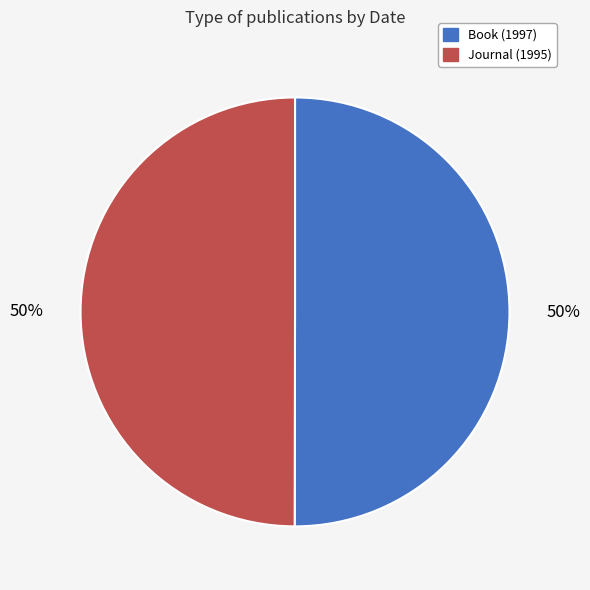

Is the sum of Book (1997) and Journal (1995) greater than half?

Yes